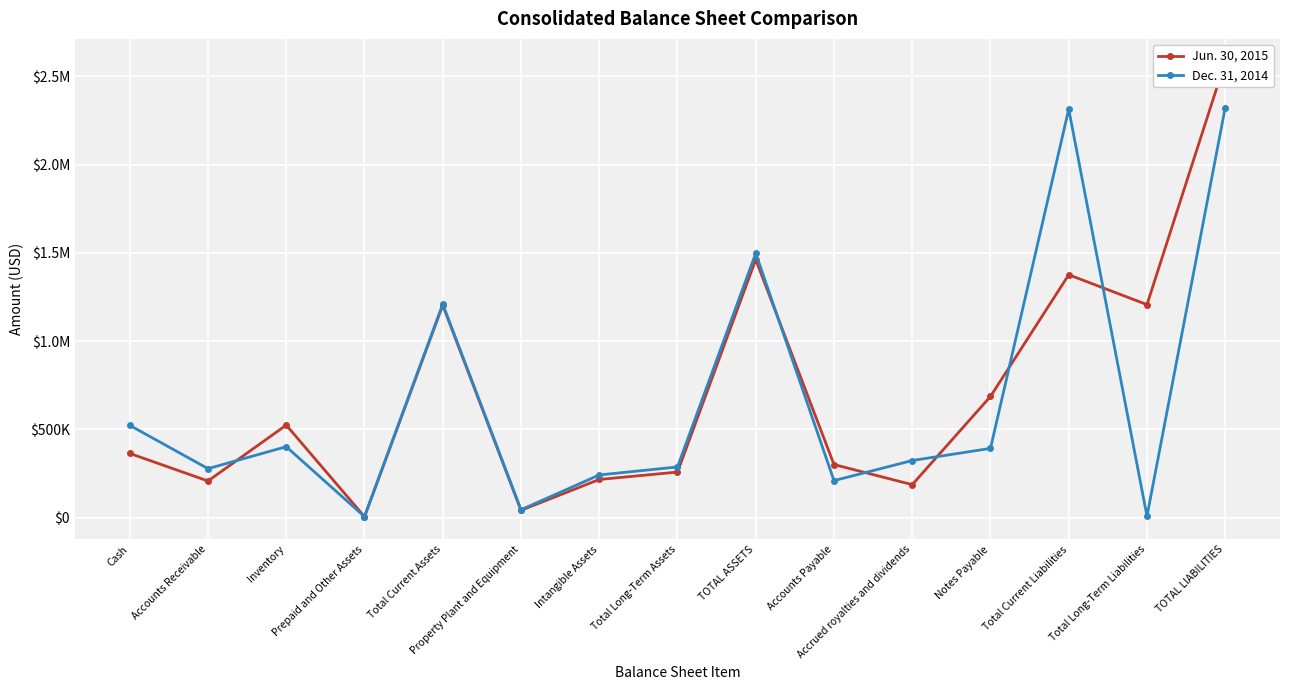

How many interior local valleys does the Dec. 31, 2014 series have?

5